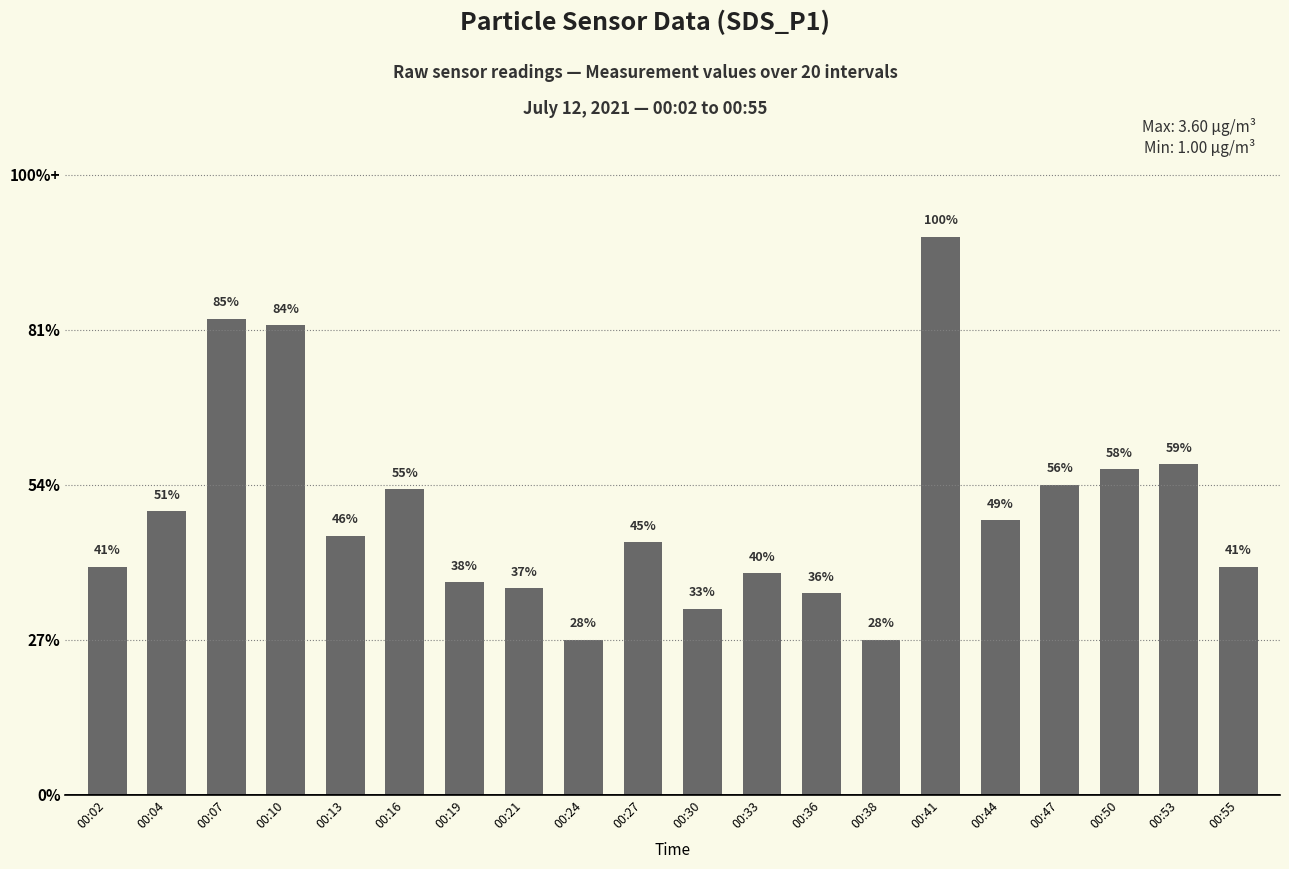

Reading left to right, list all the values displayed in this chart.

00:02=1.5	00:04=1.8	00:07=3.1	00:10=3.0	00:13=1.7	00:16=2.0	00:19=1.4	00:21=1.3	00:24=1.0	00:27=1.6	00:30=1.2	00:33=1.4	00:36=1.3	00:38=1.0	00:41=3.6	00:44=1.8	00:47=2.0	00:50=2.1	00:53=2.1	00:55=1.5